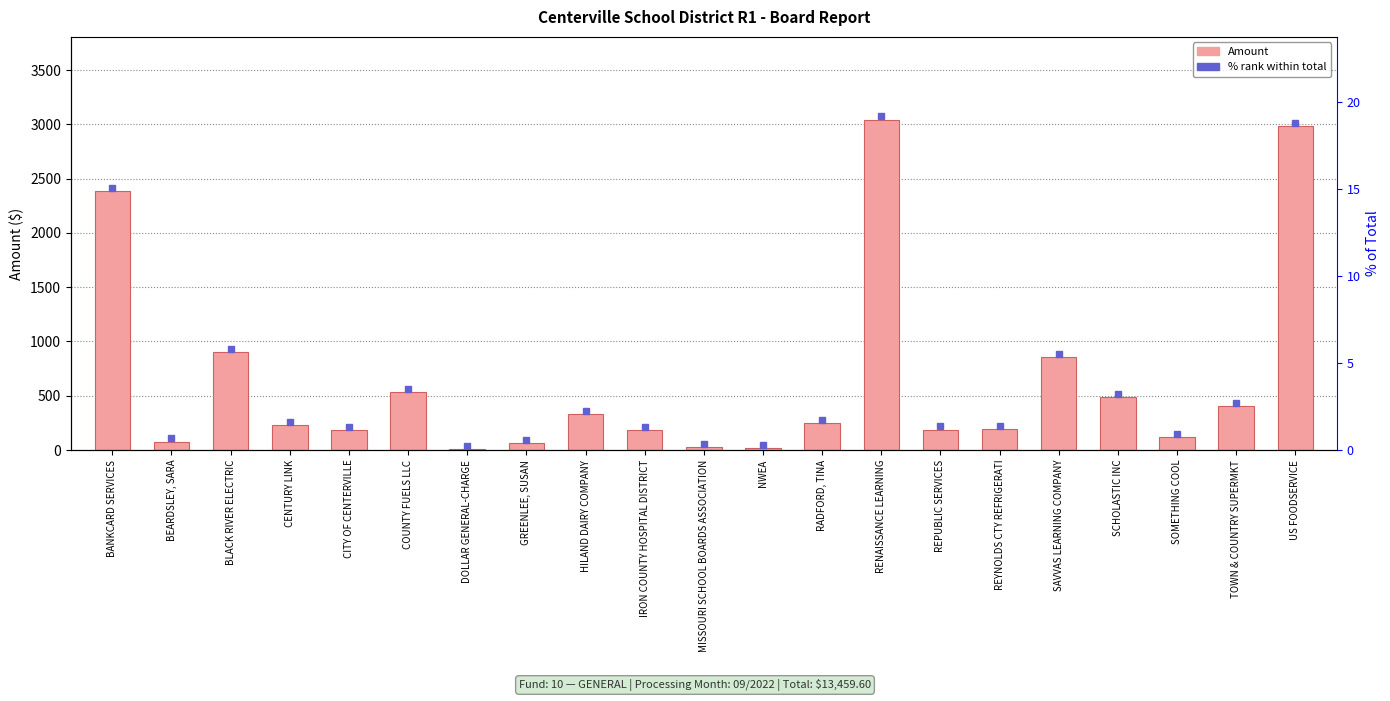

Is it true that the value at IRON COUNTY HOSPITAL DISTRICT is 39.7?

False